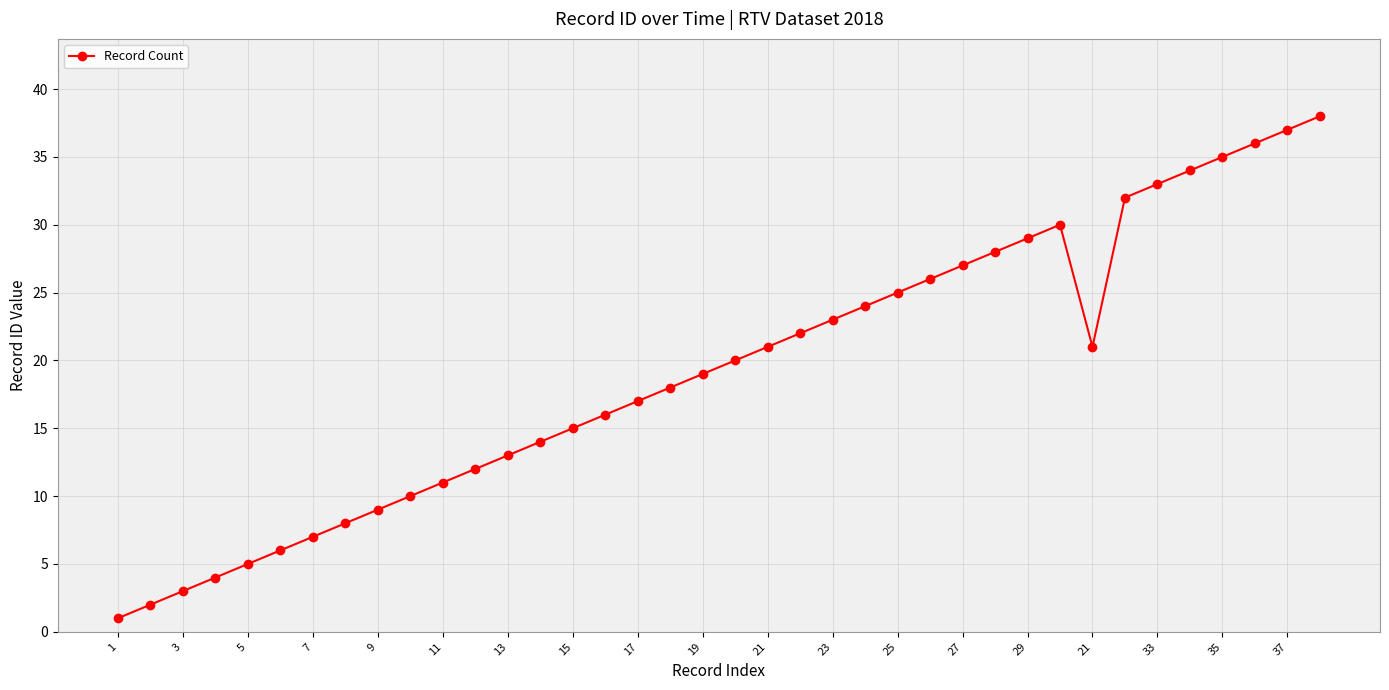

What is the greatest value displayed?

38